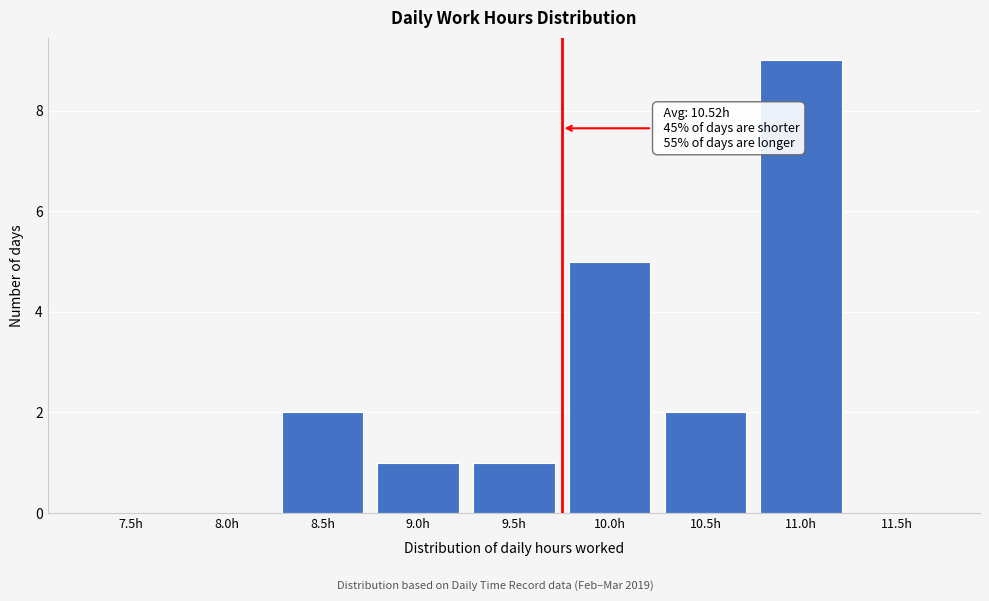

Reading left to right, what are all the values shown in this chart?

7.5h=0	8.0h=0	8.5h=2	9.0h=1	9.5h=1	10.0h=5	10.5h=2	11.0h=9	11.5h=0